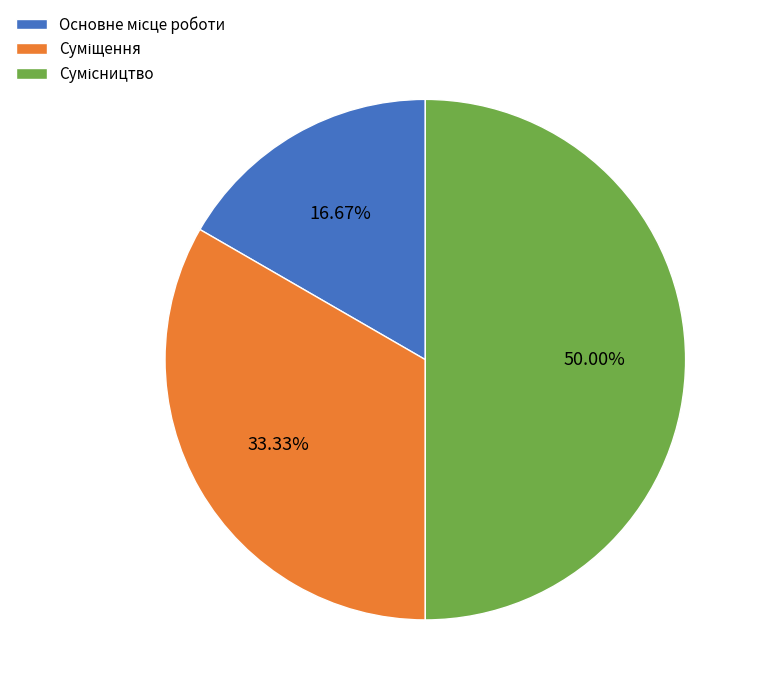

How many segments does this pie chart have?

3